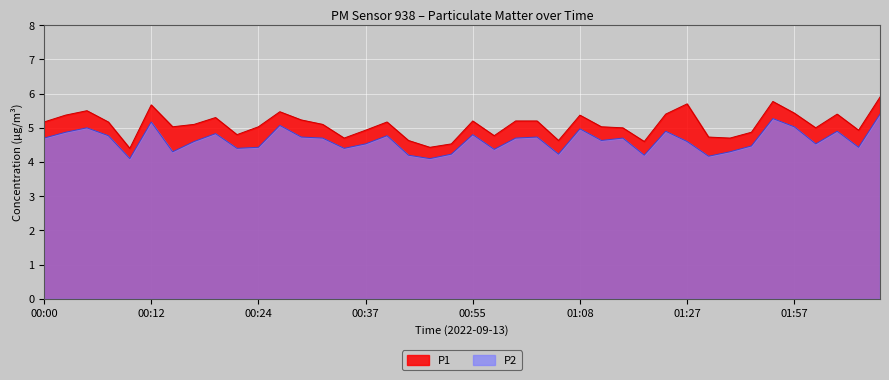

In P2, how many points are higher than both neighbors (excluding endpoints)?

12